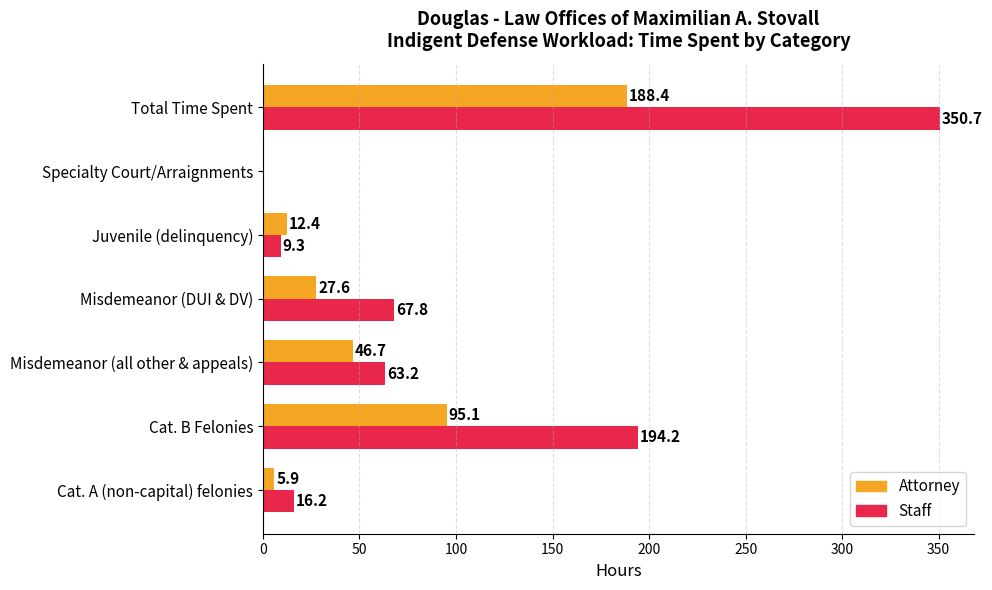

Which series has the largest total across all categories?

Staff